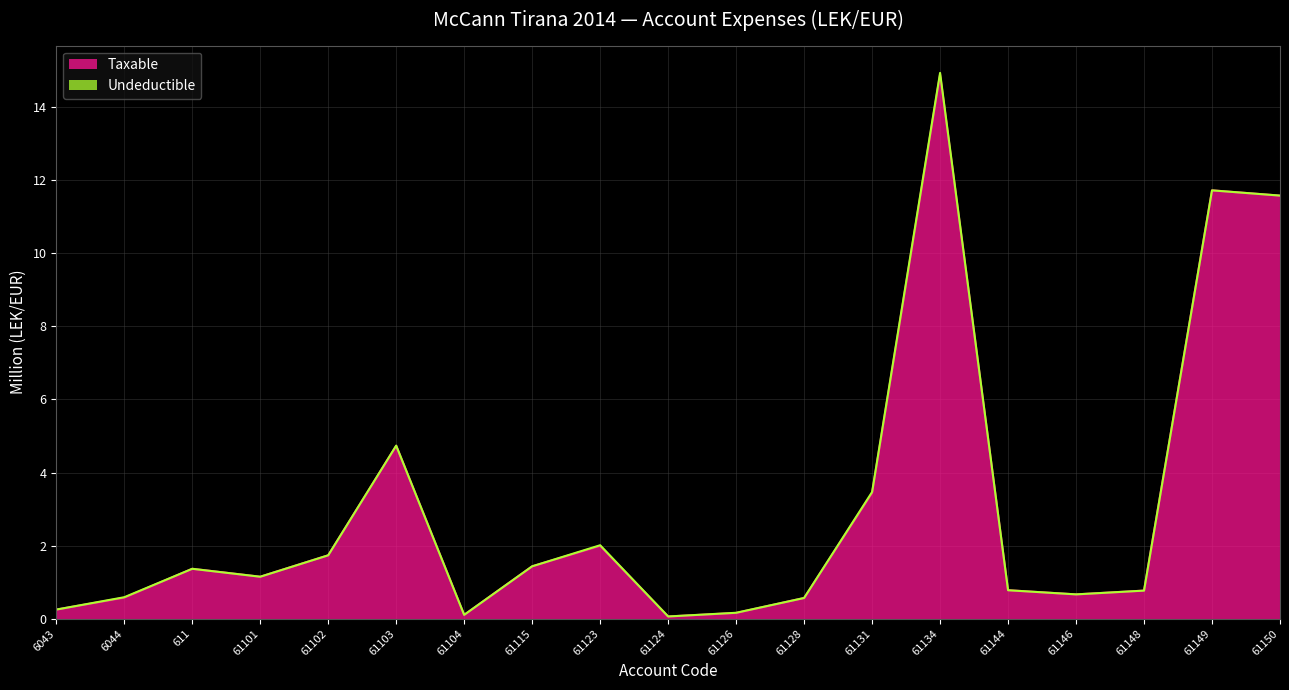

What is the sum of the values at 61134 and 61123?

16.9